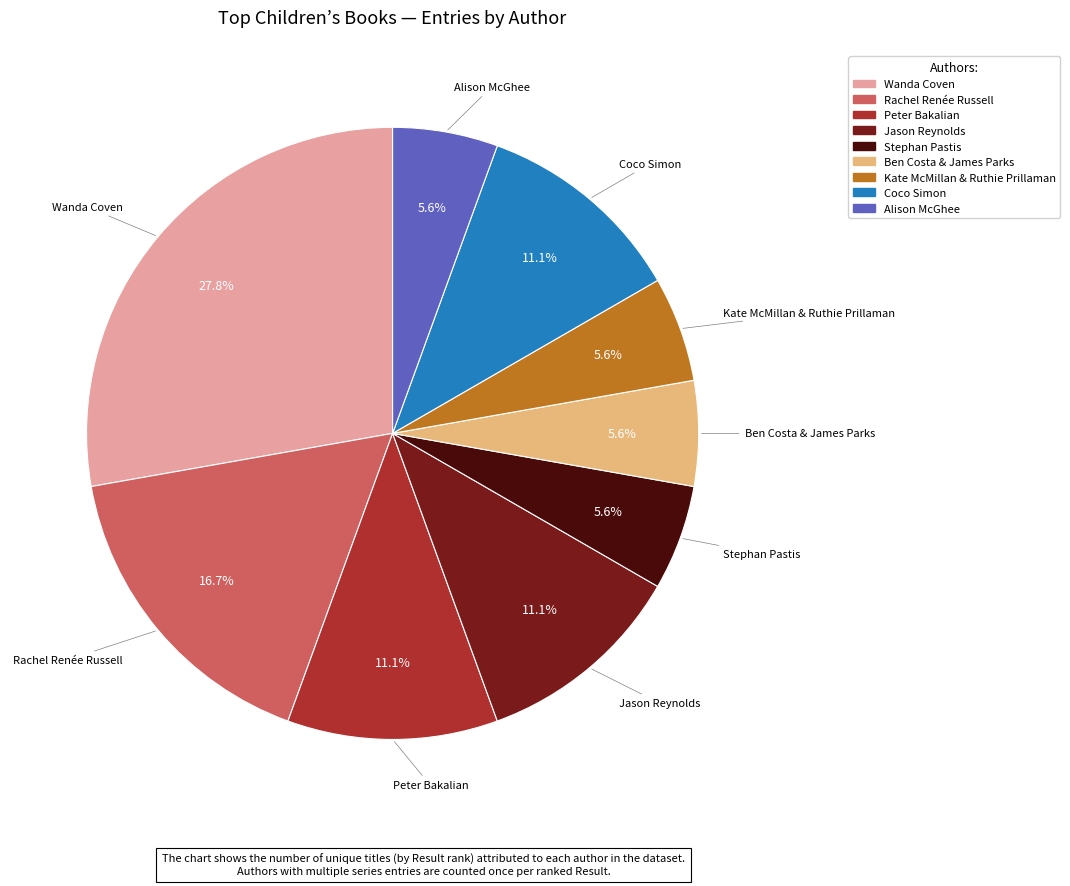

Which has a higher value, Coco Simon or Ben Costa & James Parks?

Coco Simon